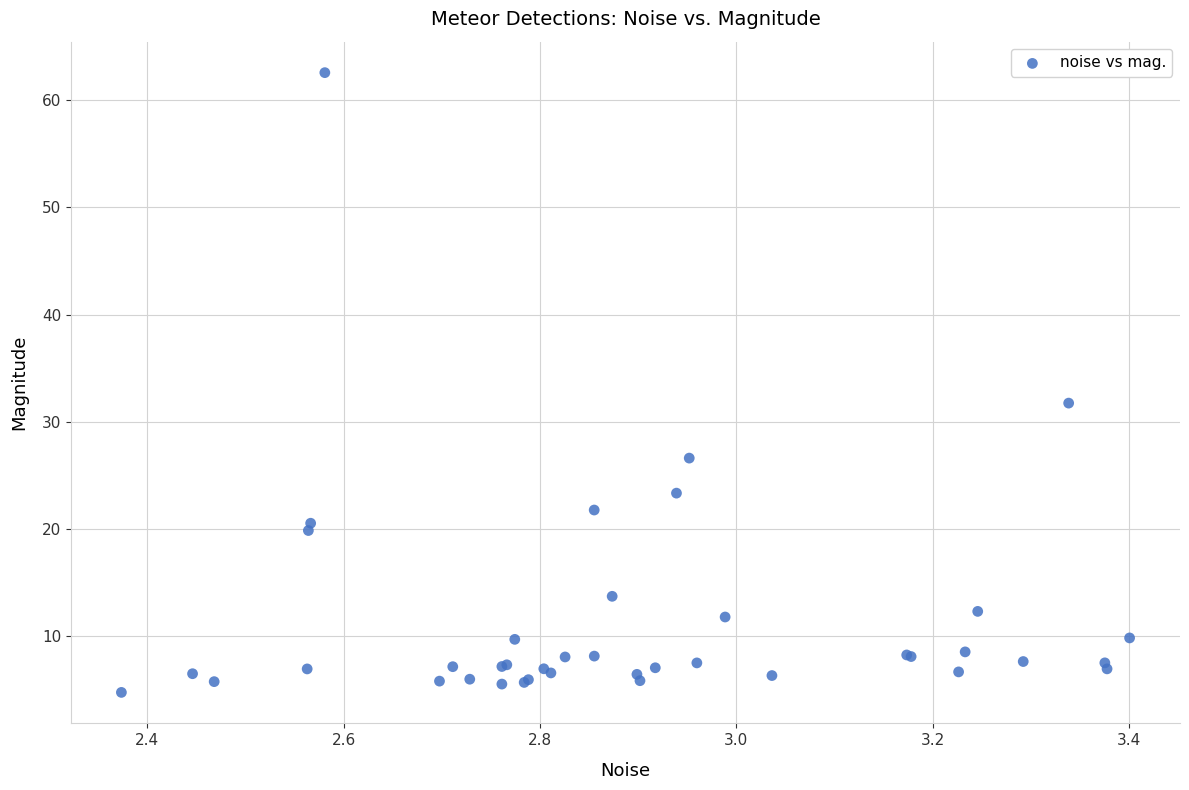

What Y value in the scatter plot is closest to 33?

31.7